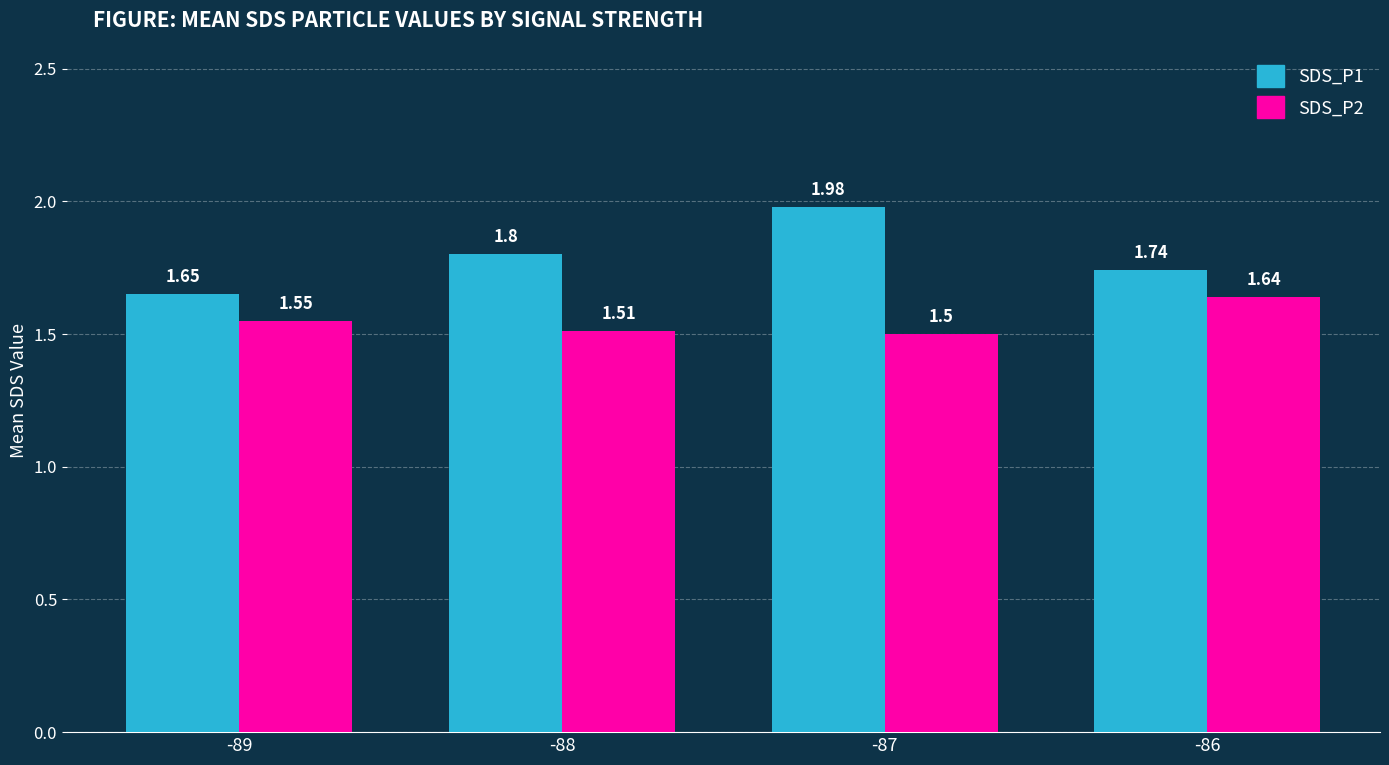

What are all the series names shown in the legend?

SDS_P1, SDS_P2